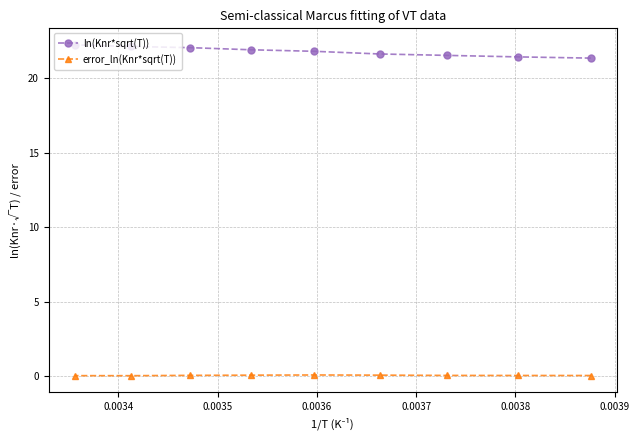

True or false: ln(Knr*sqrt(T)) has more than 1 points higher than both neighbors.

False